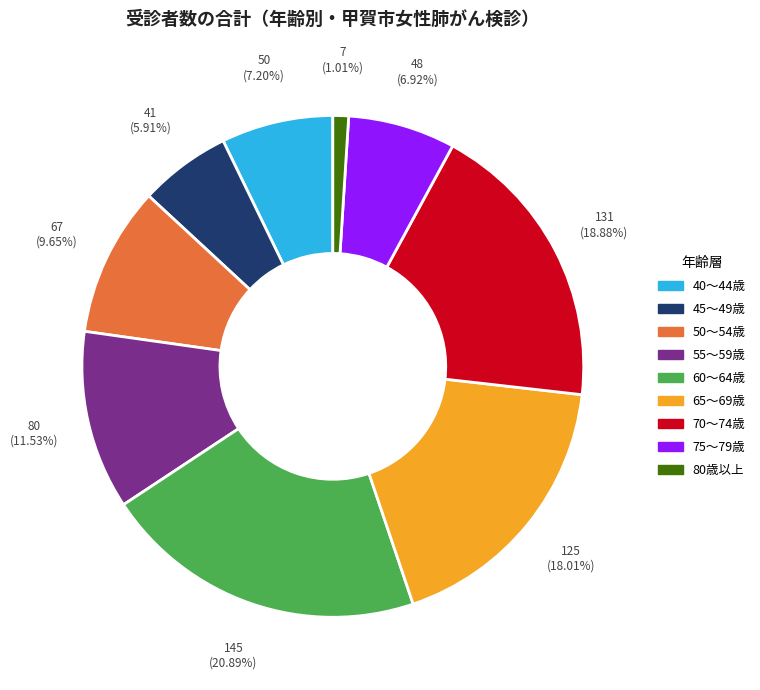

Does 50～54歳 represent more than half of the total?

No